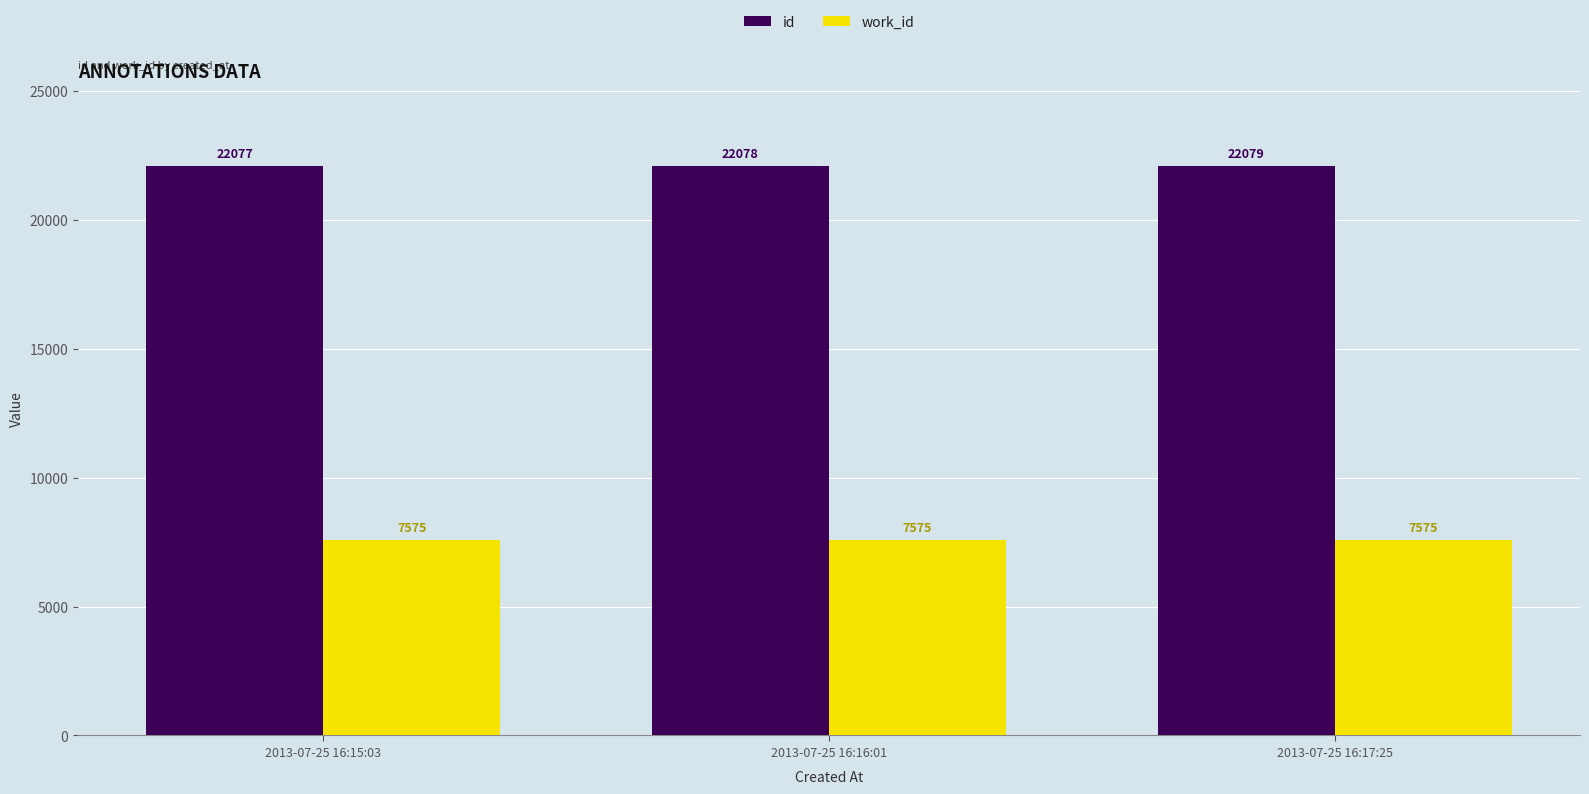

What is the lowest value of the id series?

22077